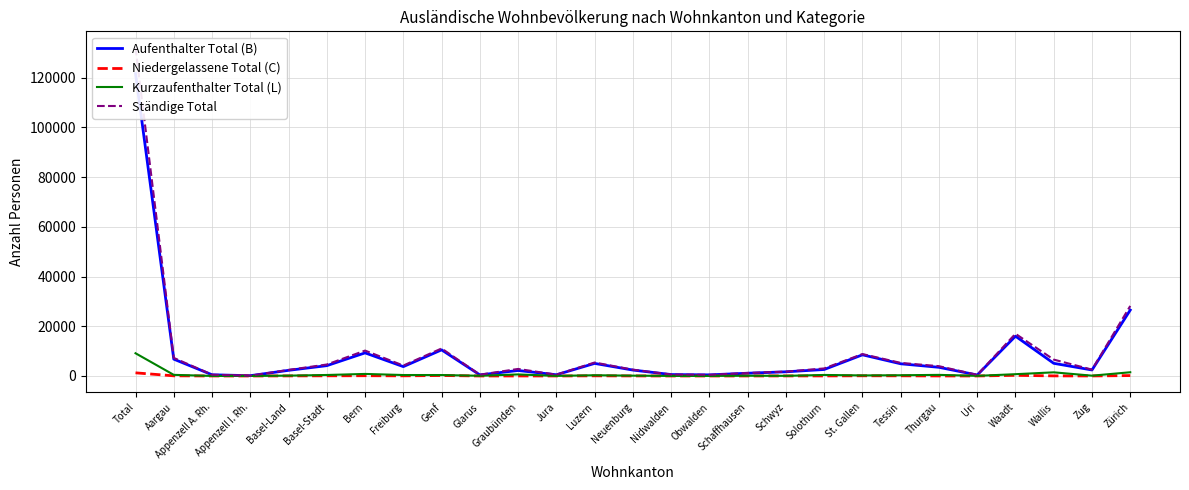

Which series has the largest total across all categories?

Ständige Total